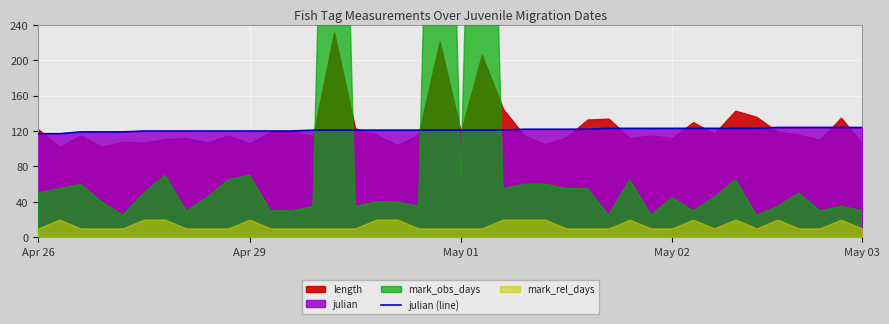

What is the maximum value for julian (line)?

124